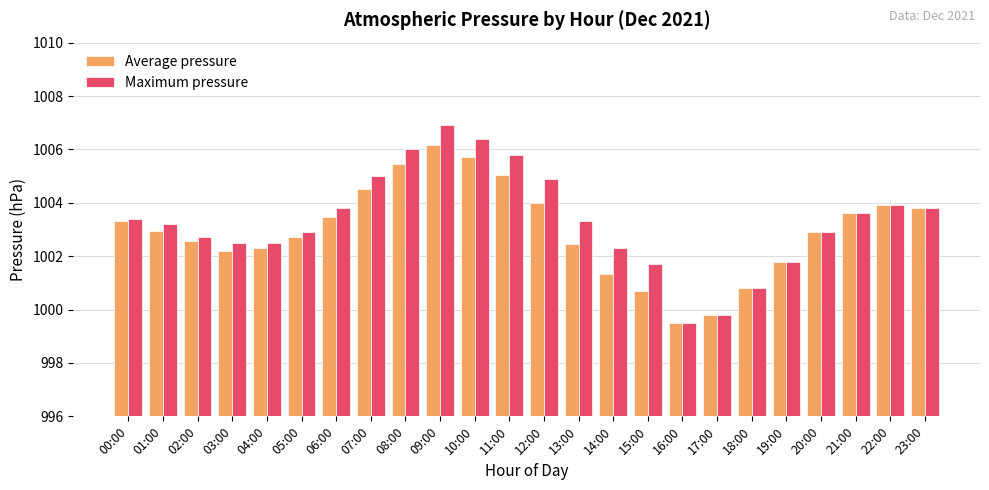

How many distinct data groups are displayed?

2